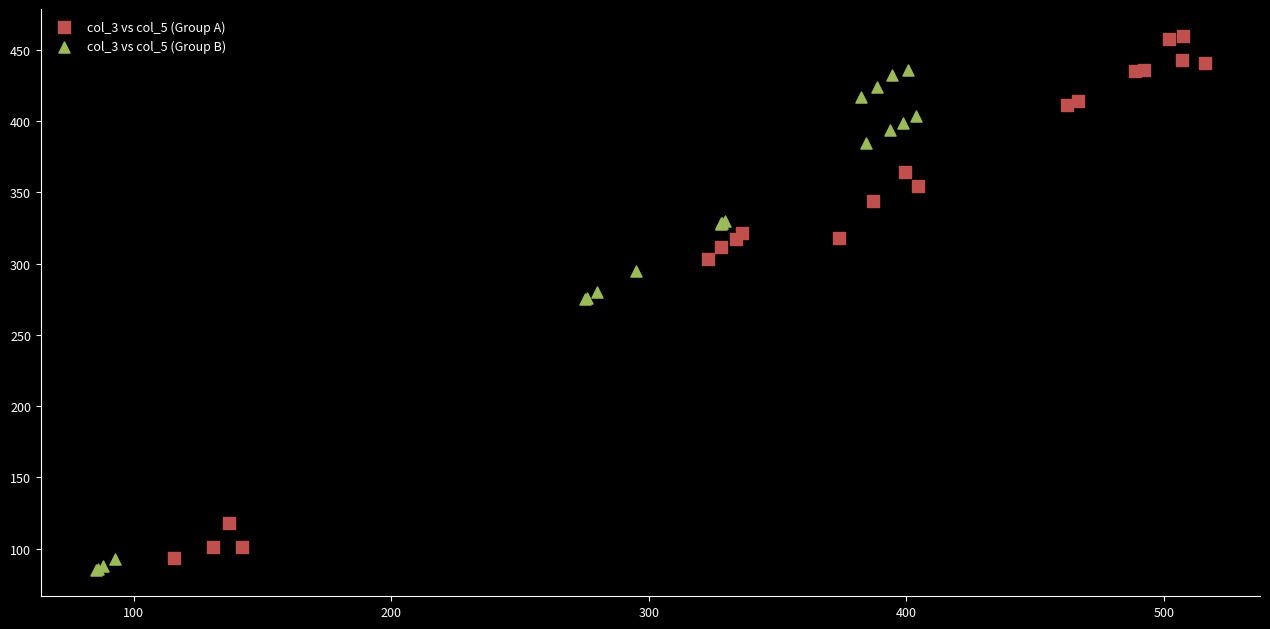

What are all the series names shown in the legend?

col_3 vs col_5 (Group A), col_3 vs col_5 (Group B)